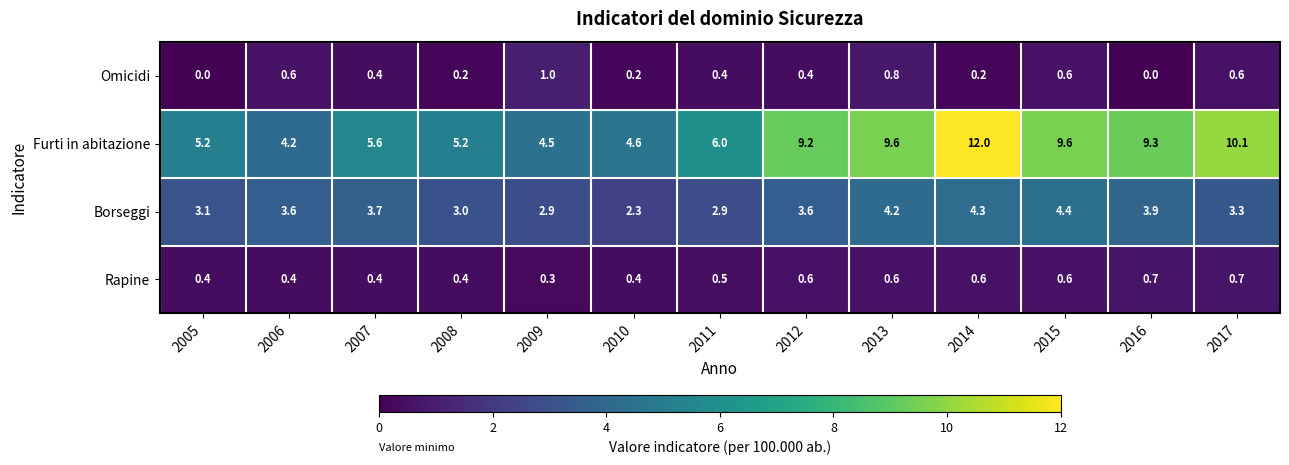

Is it true that Omicidi equals 0.4 at 2011?

True